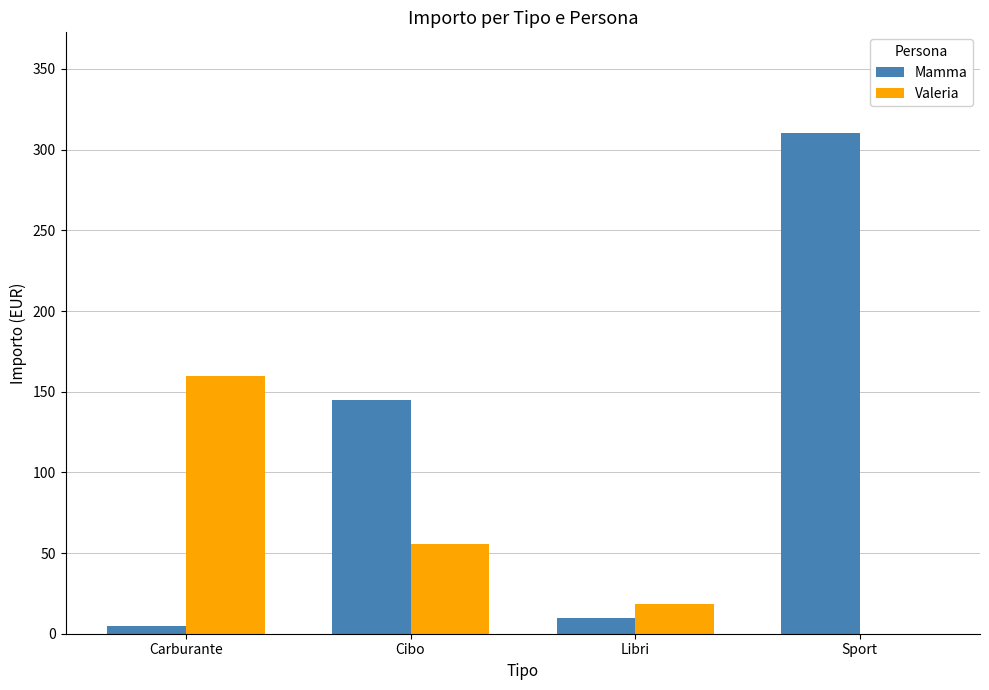

Between Carburante and Sport, which series saw the biggest shift?

Mamma